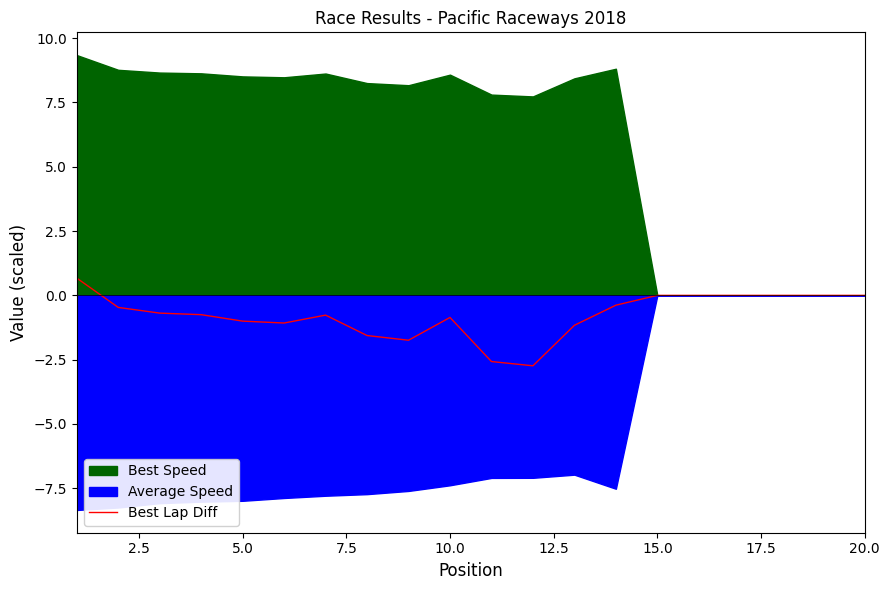

How many points are lower than both their immediate neighbors (excluding endpoints)?

3